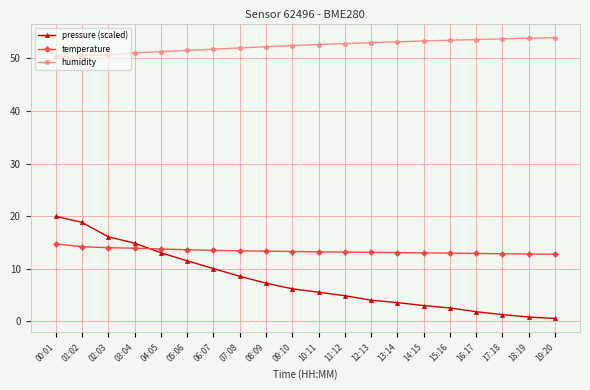

What is the difference between the highest and lowest values at 07:08?

43.4